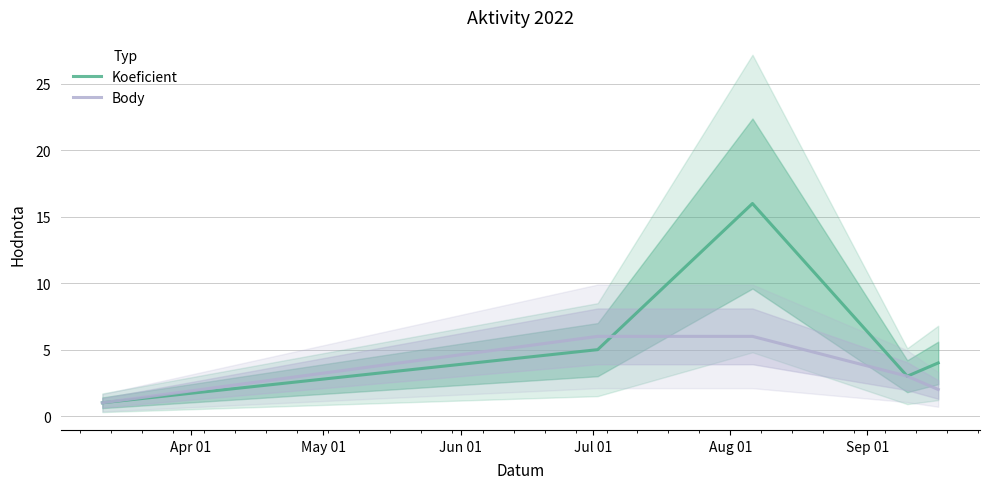

At Aug 01, list the series in order from largest to smallest.

Koeficient, Body